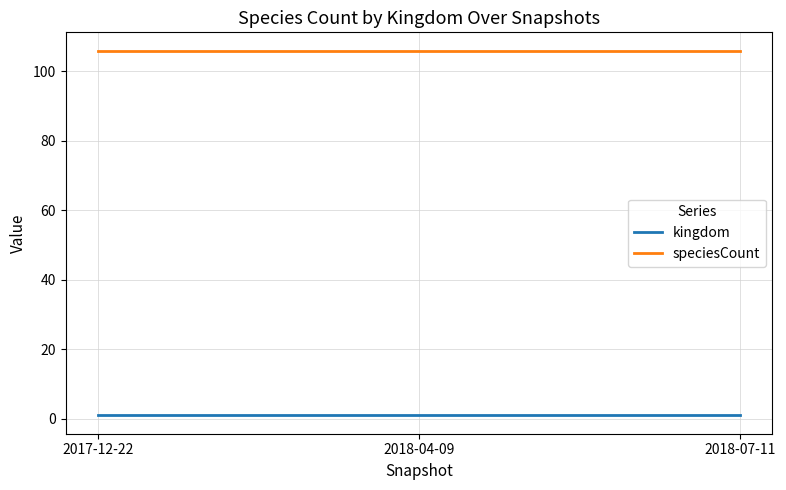

What is the sum of the kingdom values at 2018-04-09 and 2017-12-22?

2